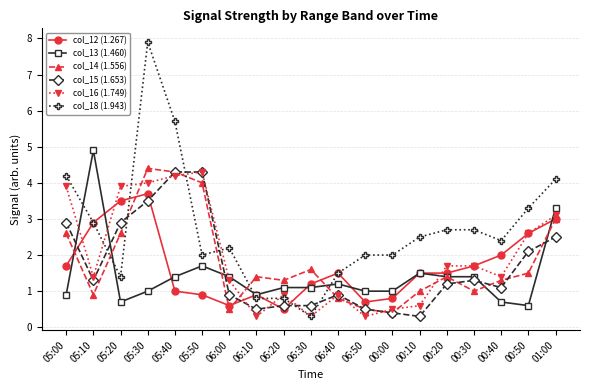

What is the label of the 4th point from the right?

00:30